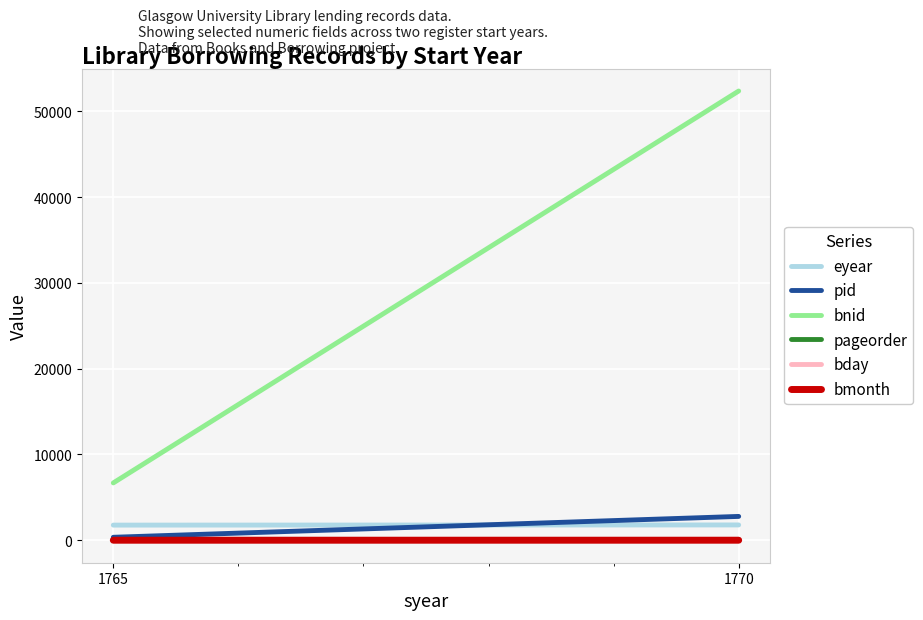

Which series changed the most between 1765 and 1770?

bnid